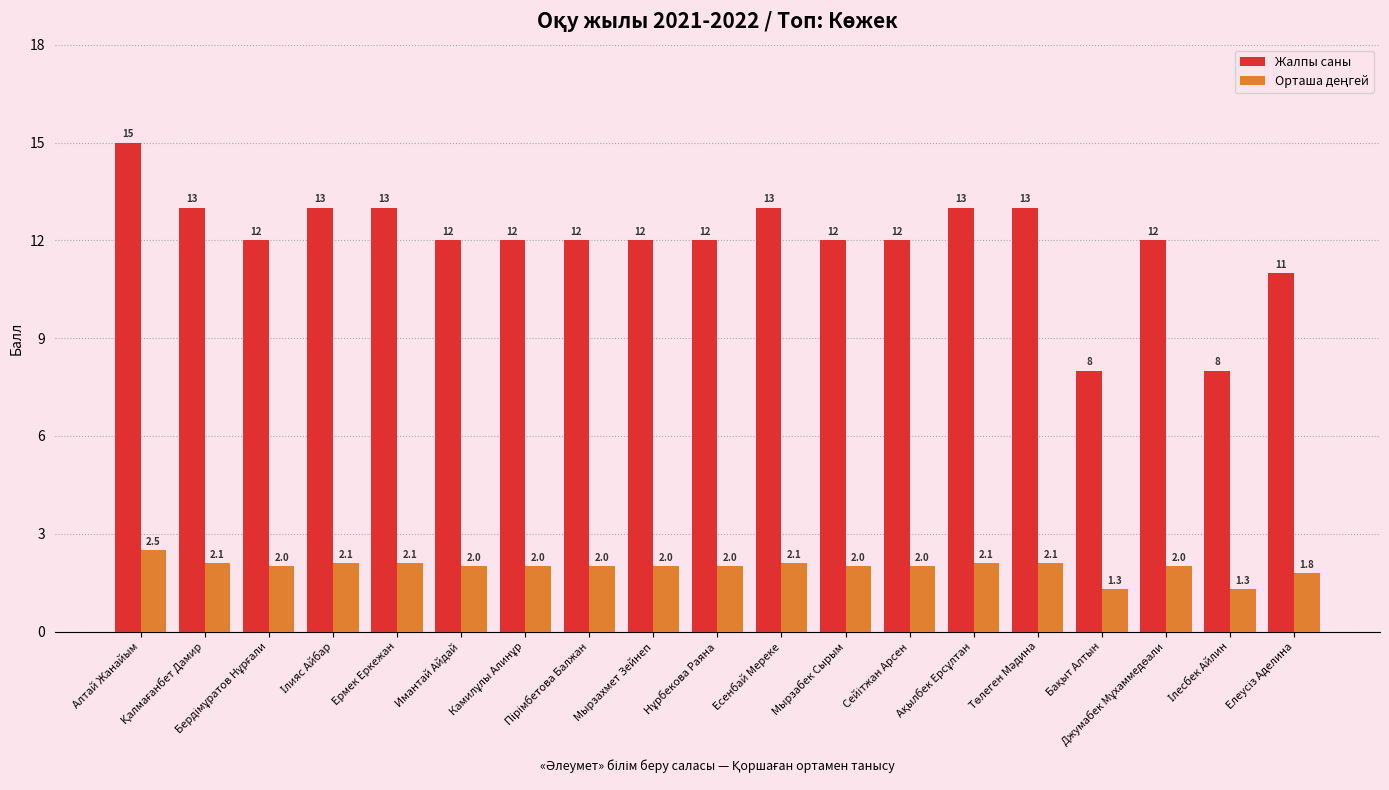

At how many categories does at least one series exceed 10?

17